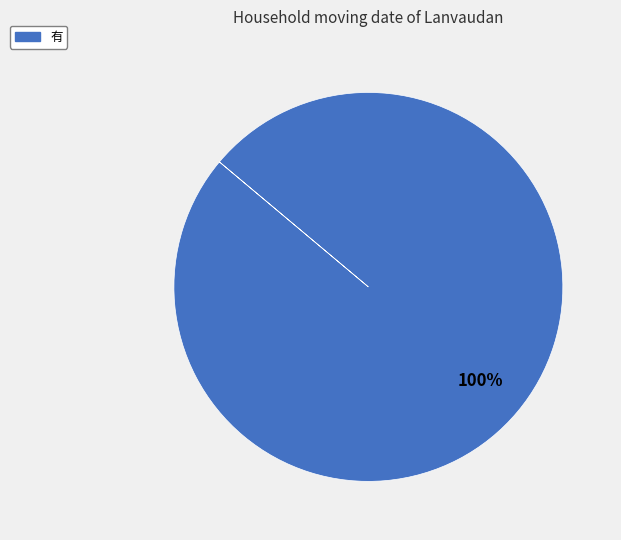

Is there a majority slice in this chart?

Yes